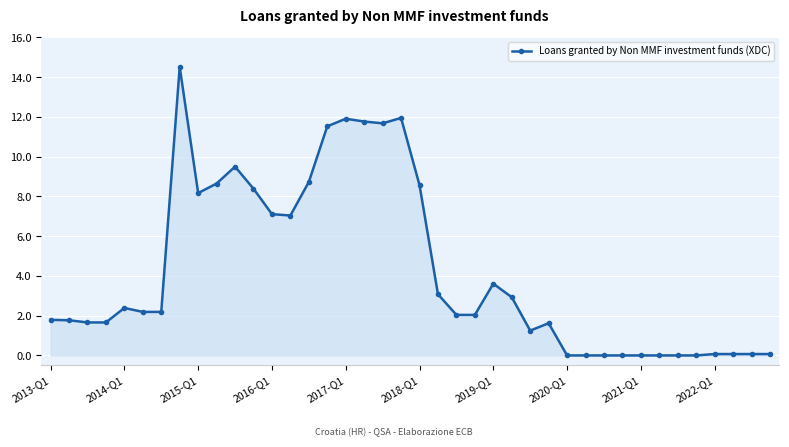

Count the number of categories in the chart.

40